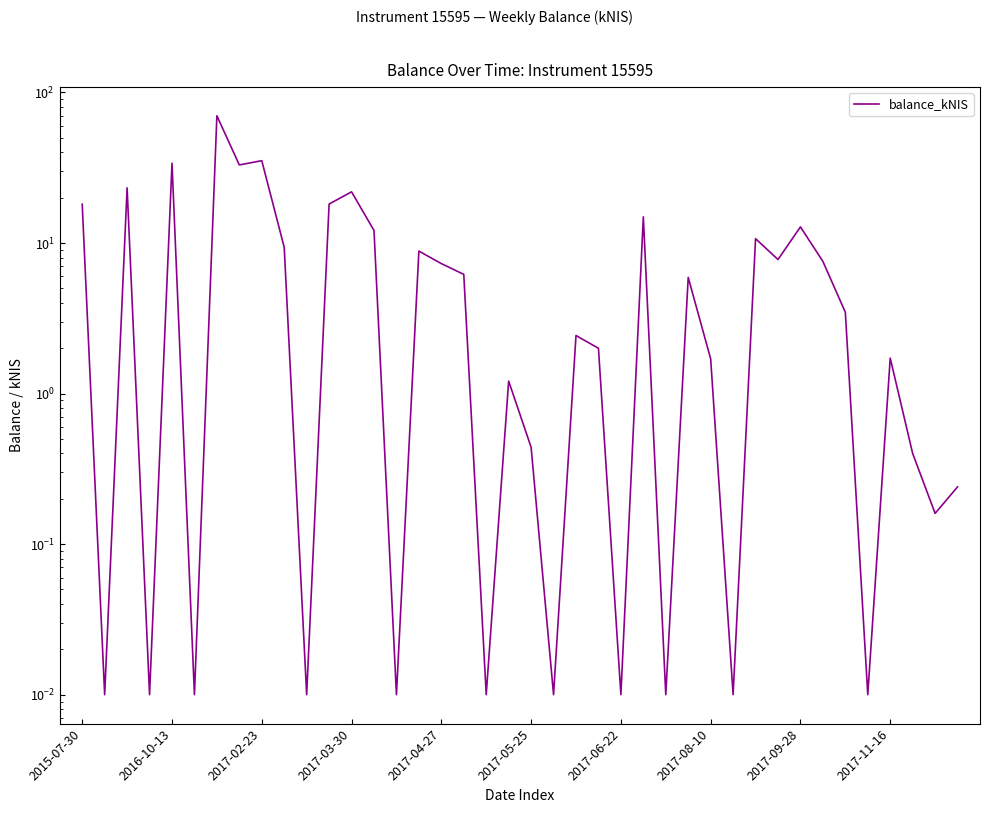

True or false: the data shows 3.0 at 2017-08-10.

False